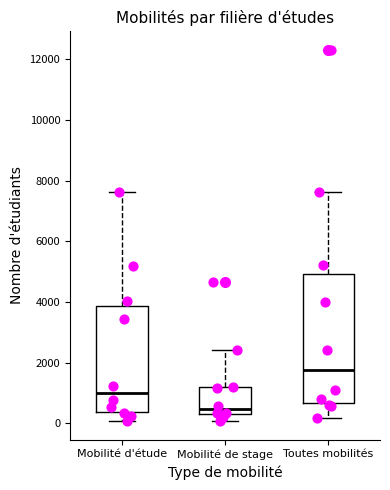

Which box's median line is the highest?

Toutes mobilités